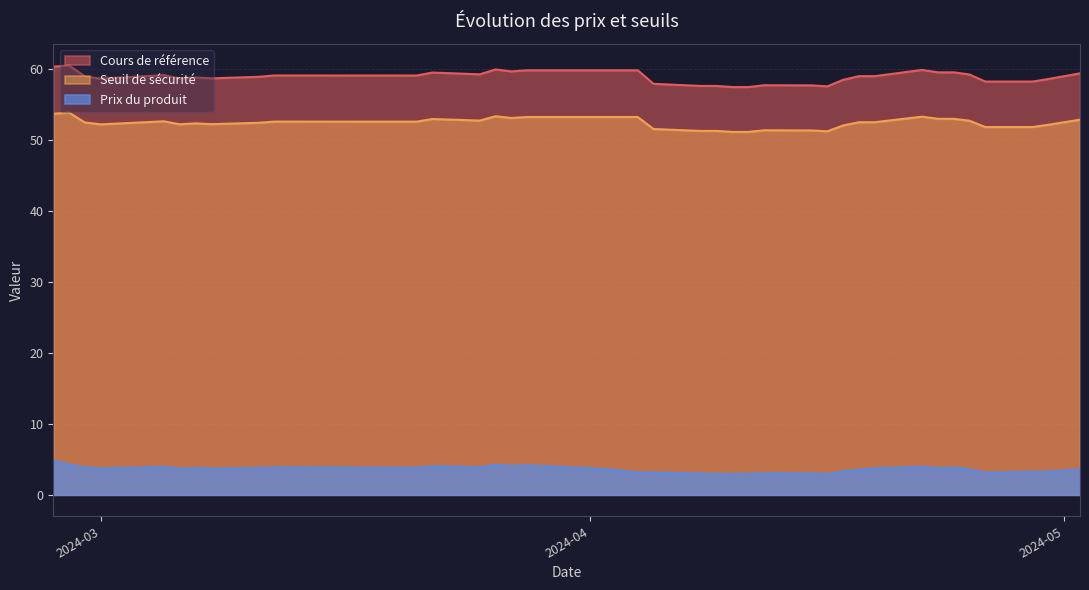

True or false: Seuil de sécurité and Prix du produit intersect in this chart.

False